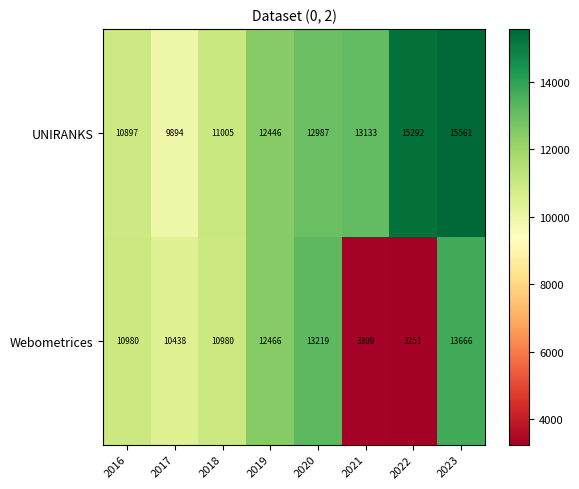

Reading right to left, transcribe all the data shown in this chart.

UNIRANKS: 15561	15292	13133	12987	12446	11005	9894	10897
Webometrices: 13666	3251	3309	13219	12466	10980	10438	10980